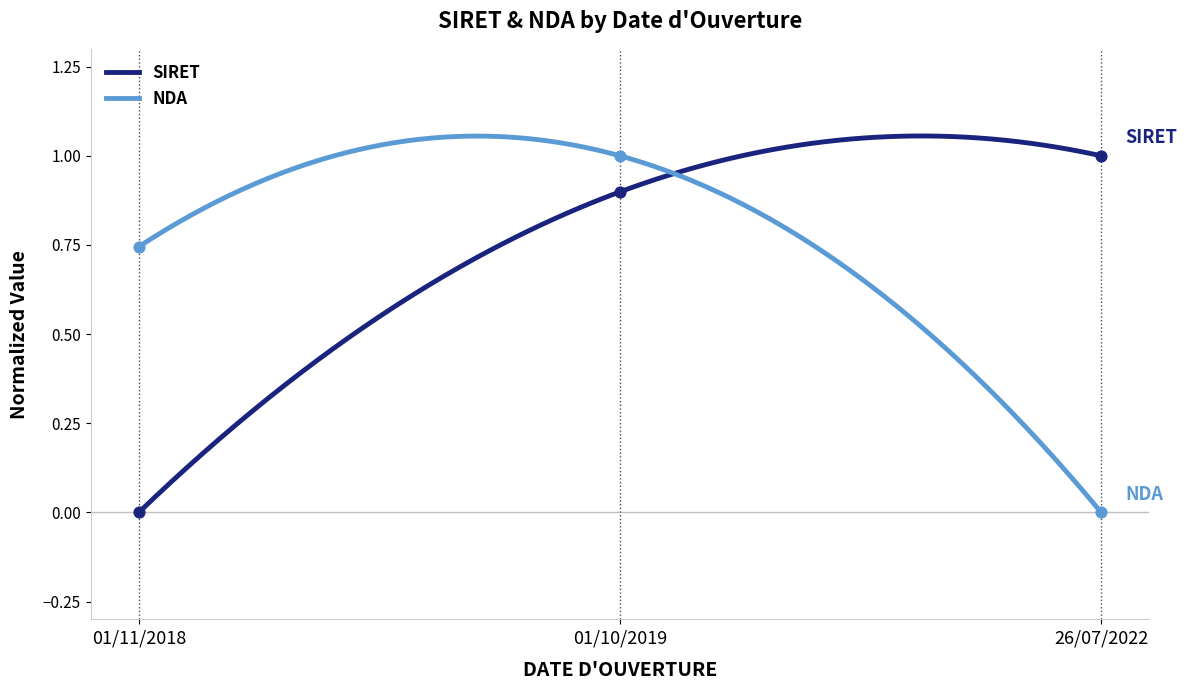

At which category is the sum across all series the highest?

01/10/2019